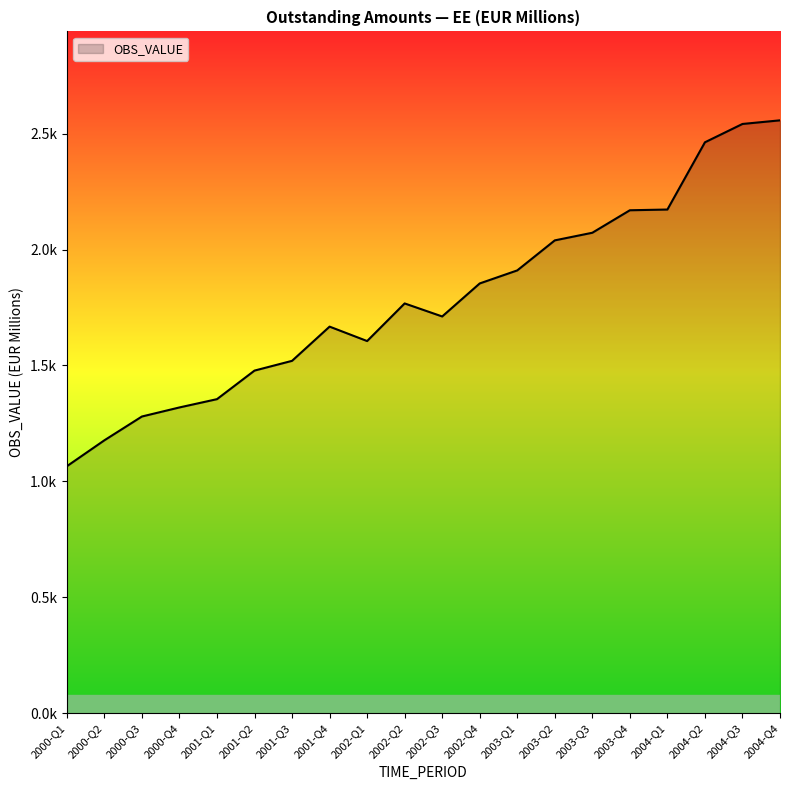

Reading left to right, extract all data points from this chart.

2000-Q1=1065.4	2000-Q2=1177.3	2000-Q3=1279.9	2000-Q4=1319.0	2001-Q1=1354.8	2001-Q2=1478.0	2001-Q3=1520.1	2001-Q4=1667.6	2002-Q1=1605.4	2002-Q2=1767.6	2002-Q3=1711.4	2002-Q4=1853.9	2003-Q1=1910.1	2003-Q2=2039.7	2003-Q3=2072.6	2003-Q4=2169.6	2004-Q1=2172.7	2004-Q2=2462.7	2004-Q3=2541.8	2004-Q4=2557.4